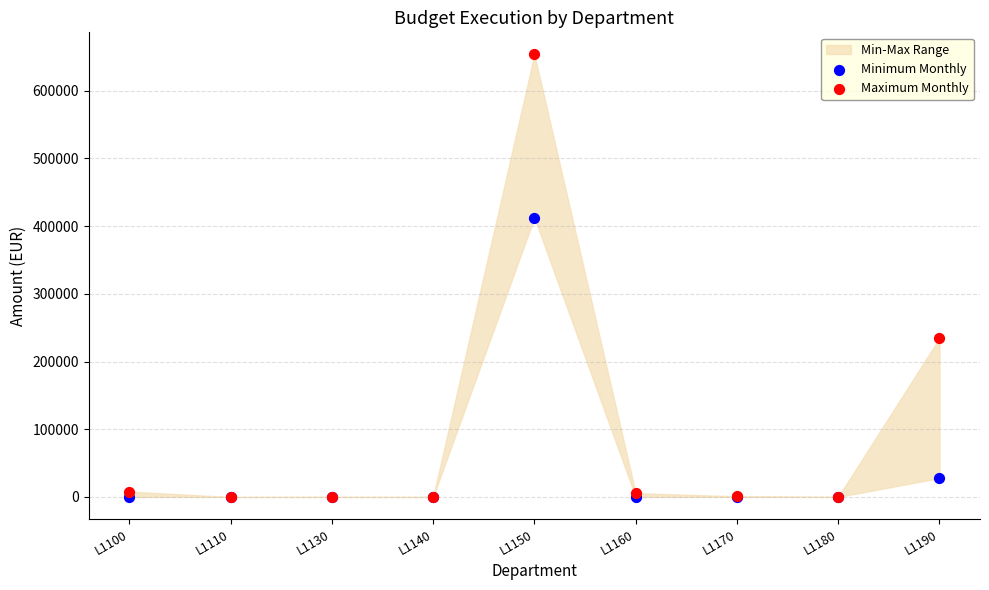

In the Minimum Monthly series, what Y value is closest to 206190?

27900.3